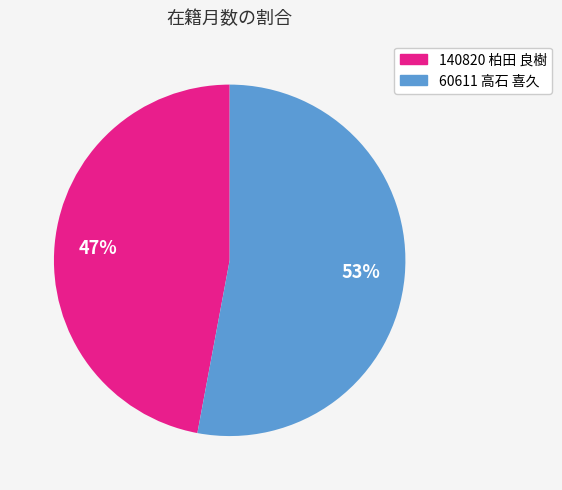

Which has a higher value, 140820 柏田 良樹 or 60611 高石 喜久?

60611 高石 喜久